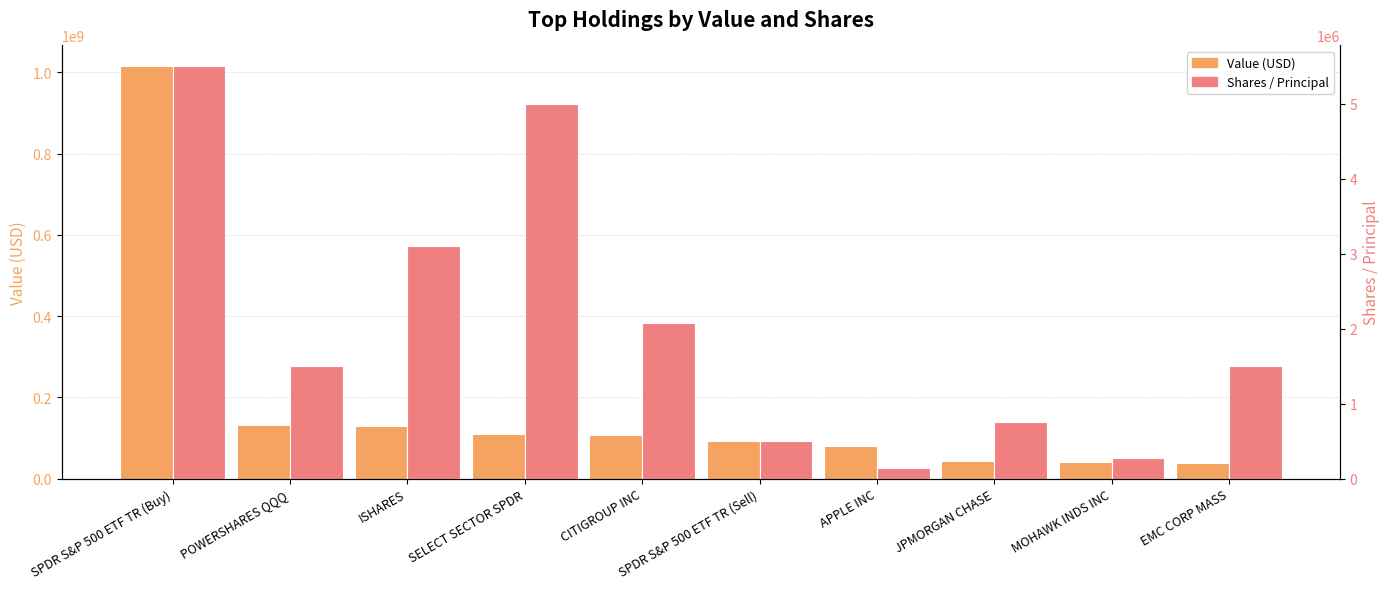

What is the approximate value of Value (USD) at ISHARES, to the nearest 100?

129565000